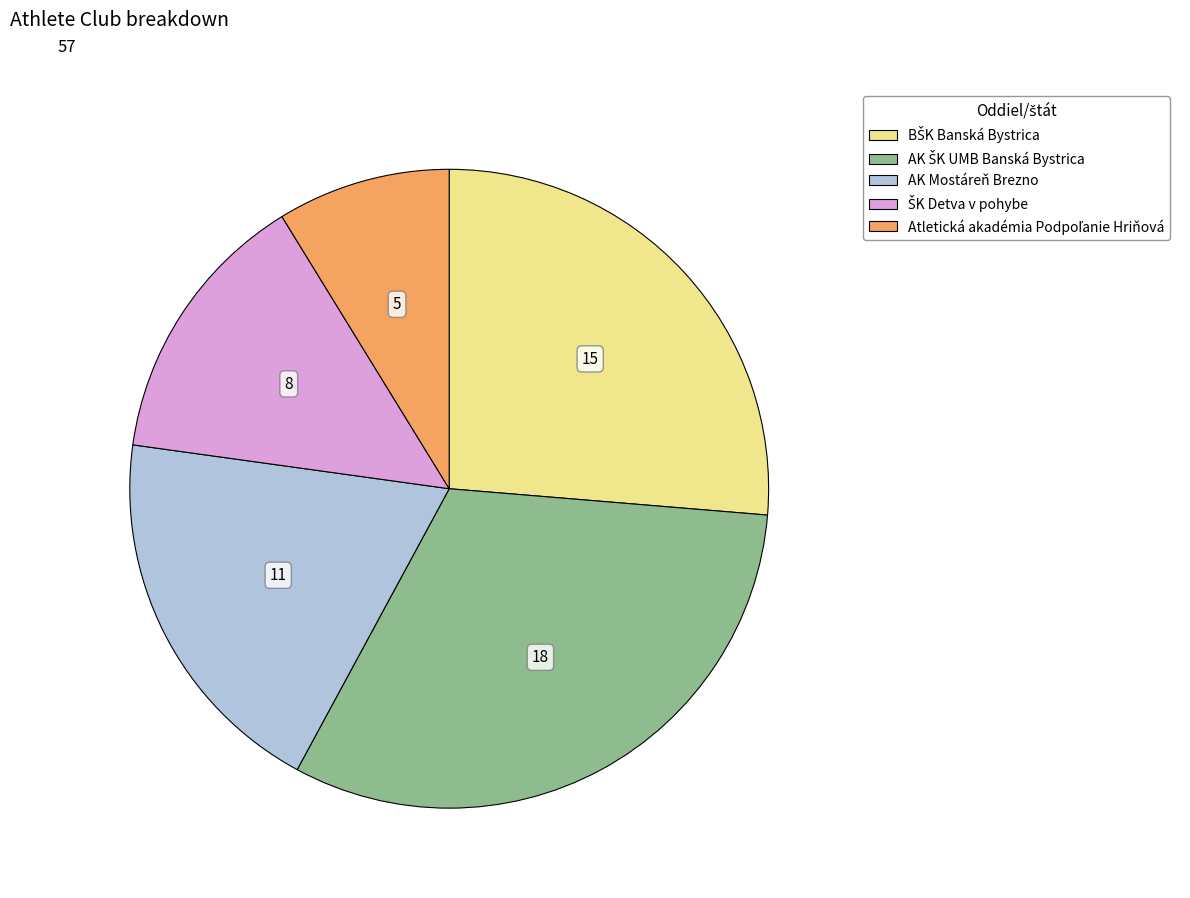

Is there any slice that represents more than half of the pie?

No